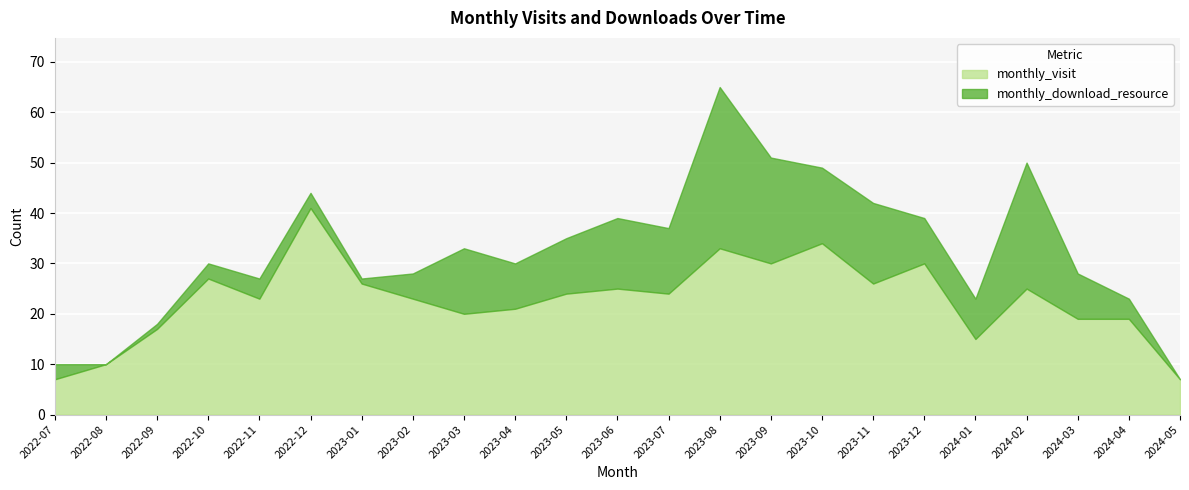

The monthly_download_resource series shows 2 at 2023-02. True or false?

False